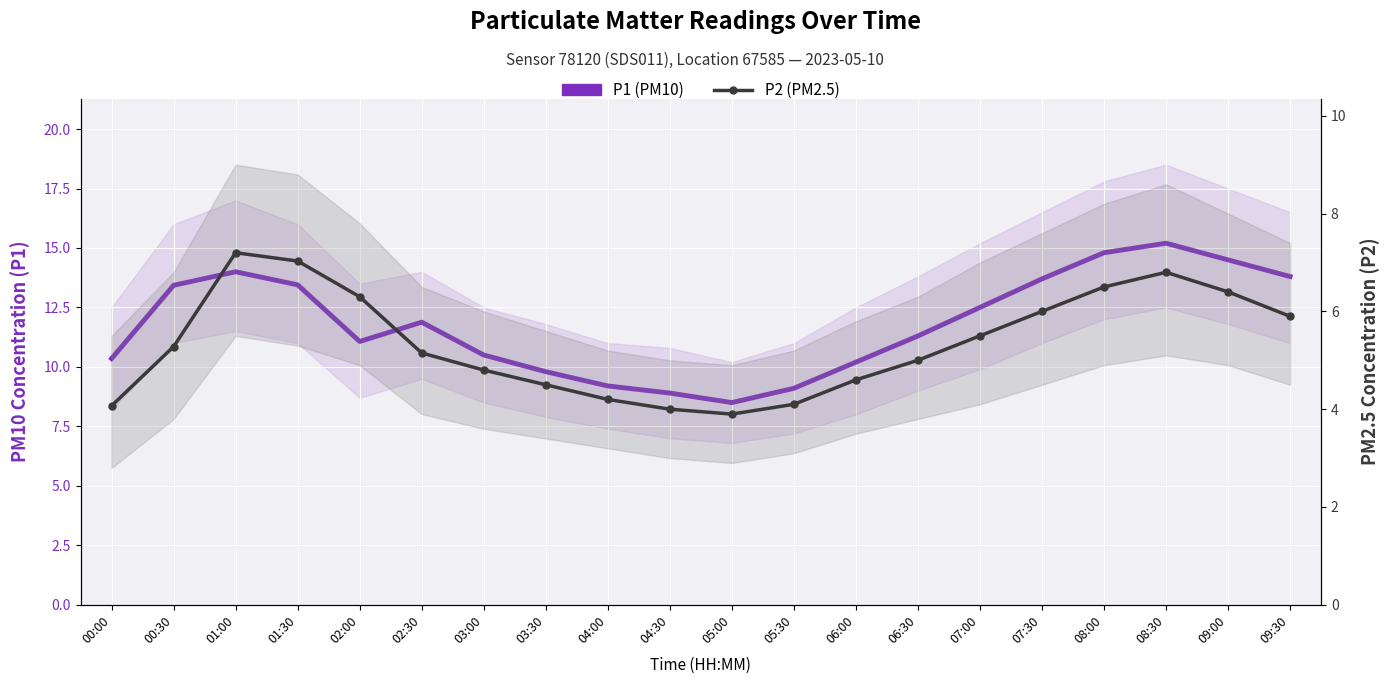

How many categories are shown in the chart?

20